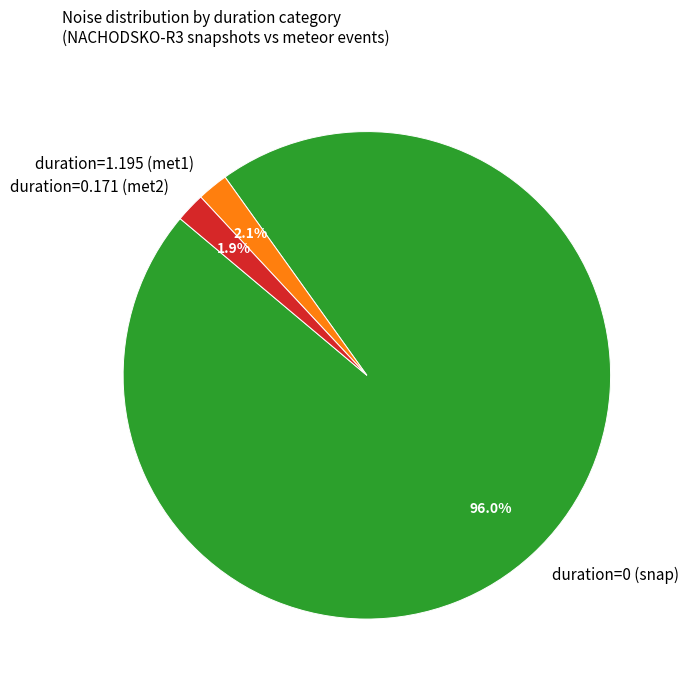

Between duration=1.195 (met1) and duration=0 (snap), which is larger?

duration=0 (snap)